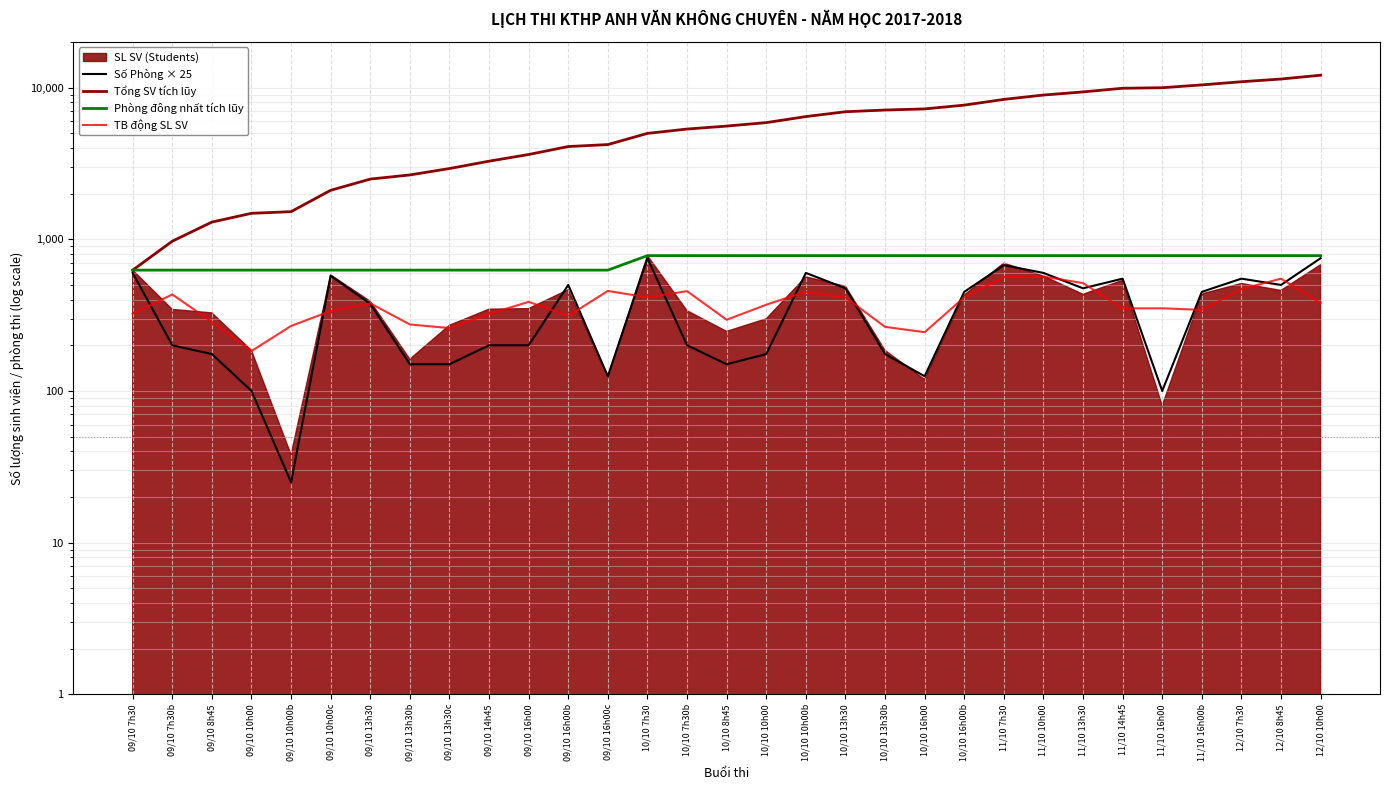

Which category has the highest value in the Phòng đông nhất tích lũy series?

10/10 7h30